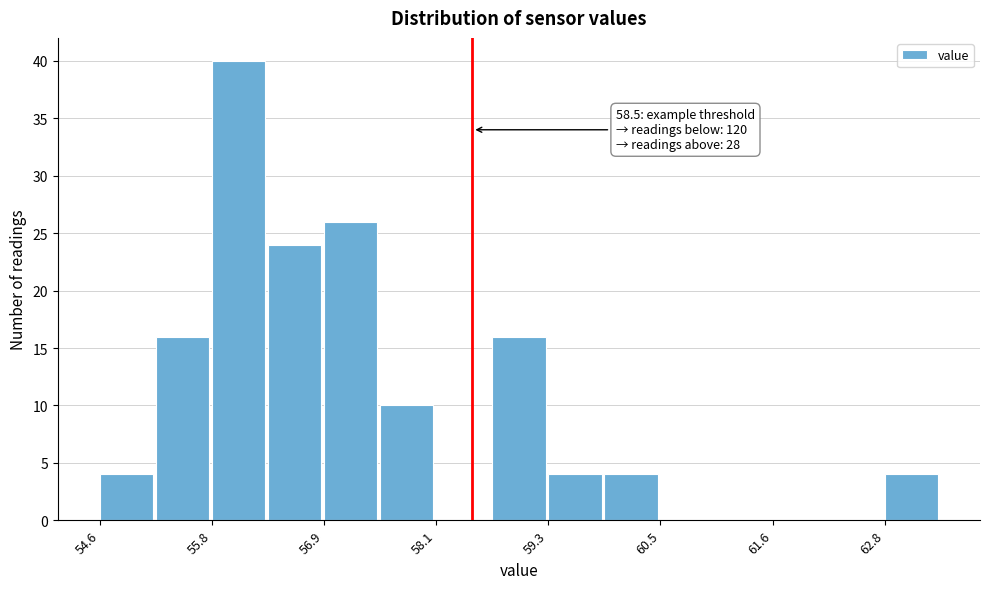

Around what value on the x-axis is the tallest bar? Give the approximate position of its centre, as read against the axis.

56.0